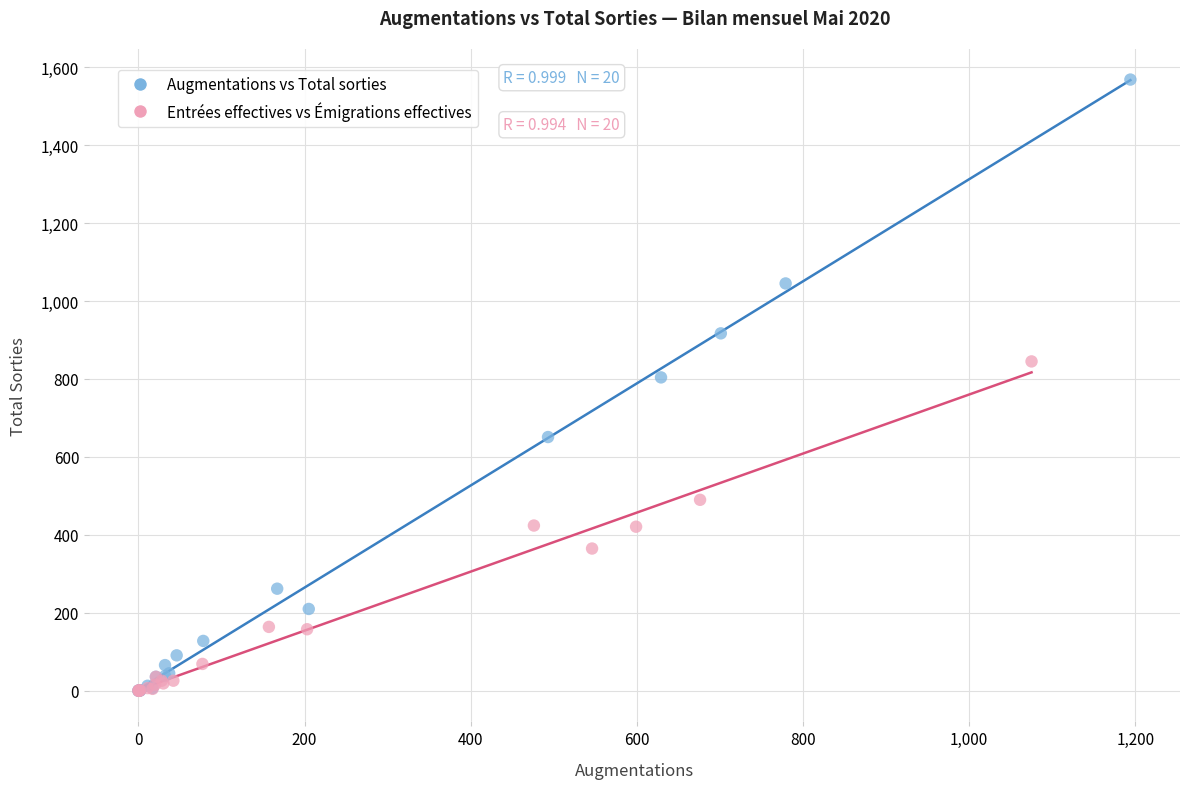

What are all the series names shown in the legend?

Augmentations vs Total sorties, Entrées effectives vs Émigrations effectives